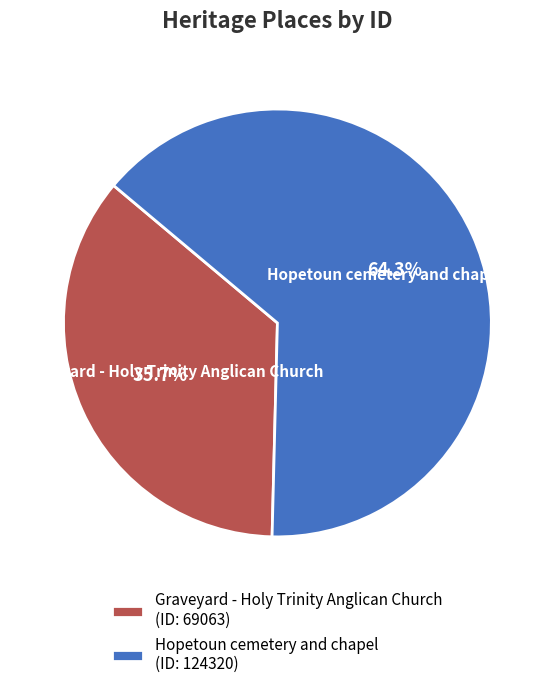

Which category accounts for the majority?

Hopetoun cemetery and chapel